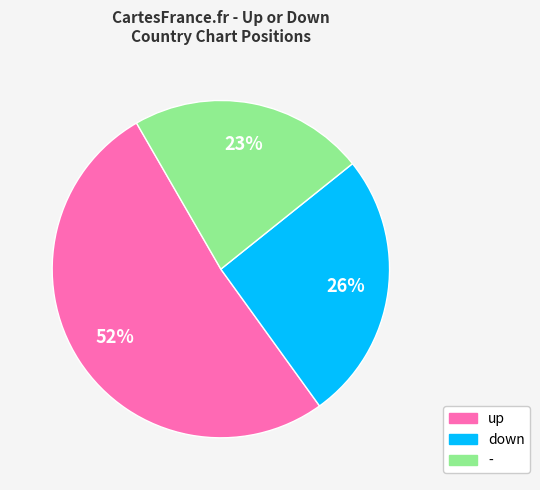

Which category has the biggest portion of the pie?

up